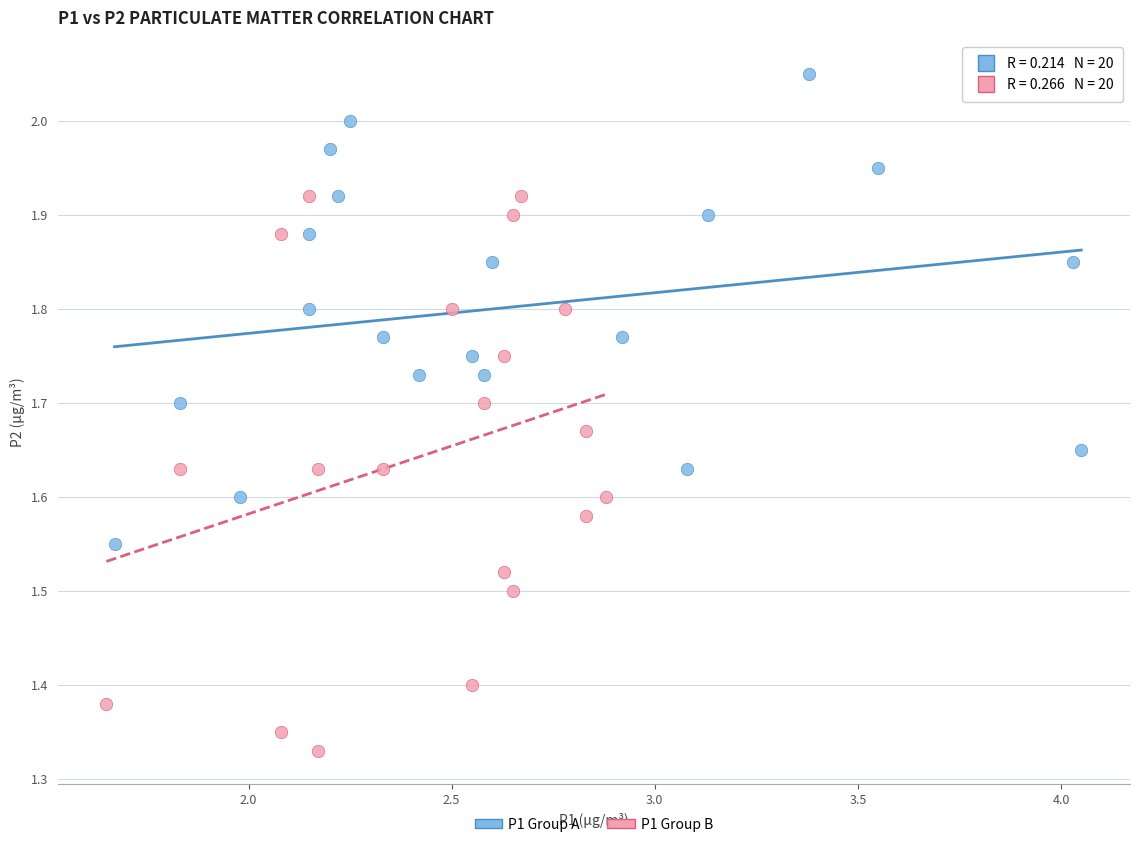

Which series contains the lowest Y value?

P1 Group B